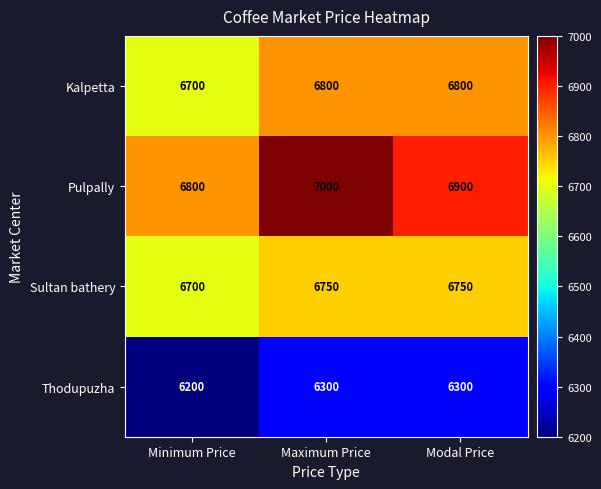

What is the difference between the maximum and minimum values in the Pulpally series?

200